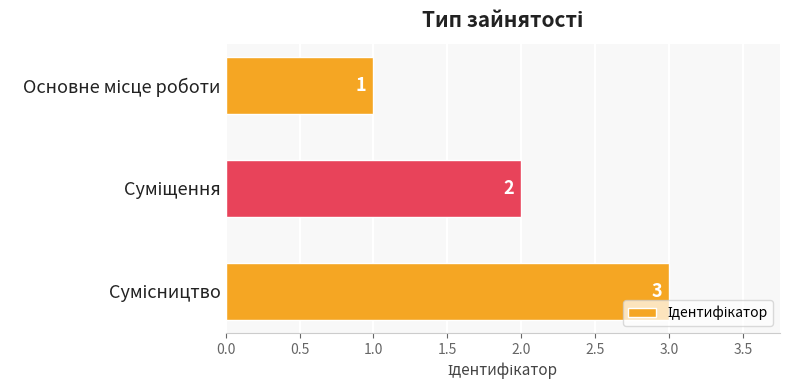

What is the value of the 1st bar from the top?

1